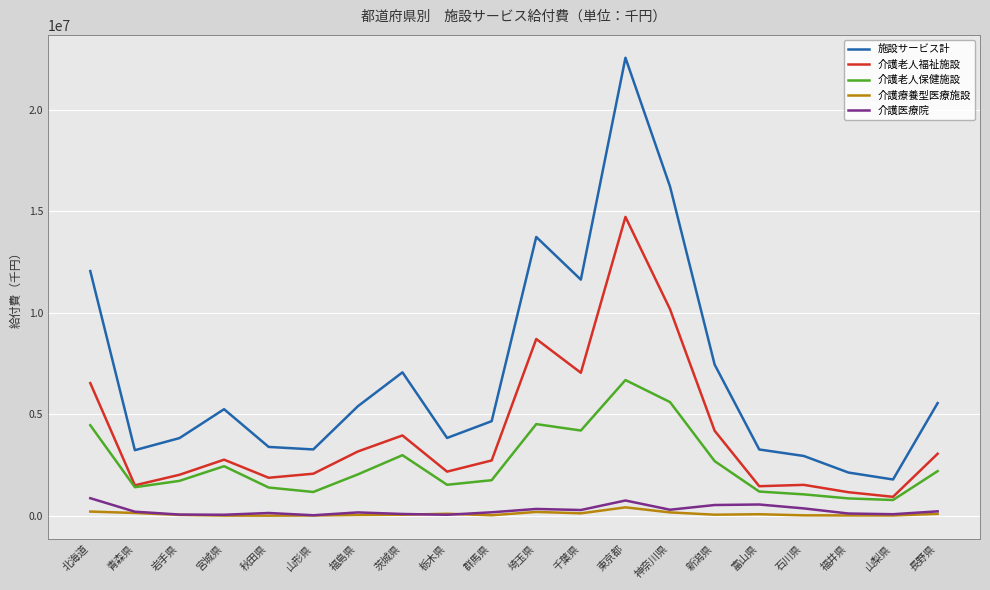

What is the sum of the 介護療養型医療施設 values at 東京都 and 北海道?

612145.1